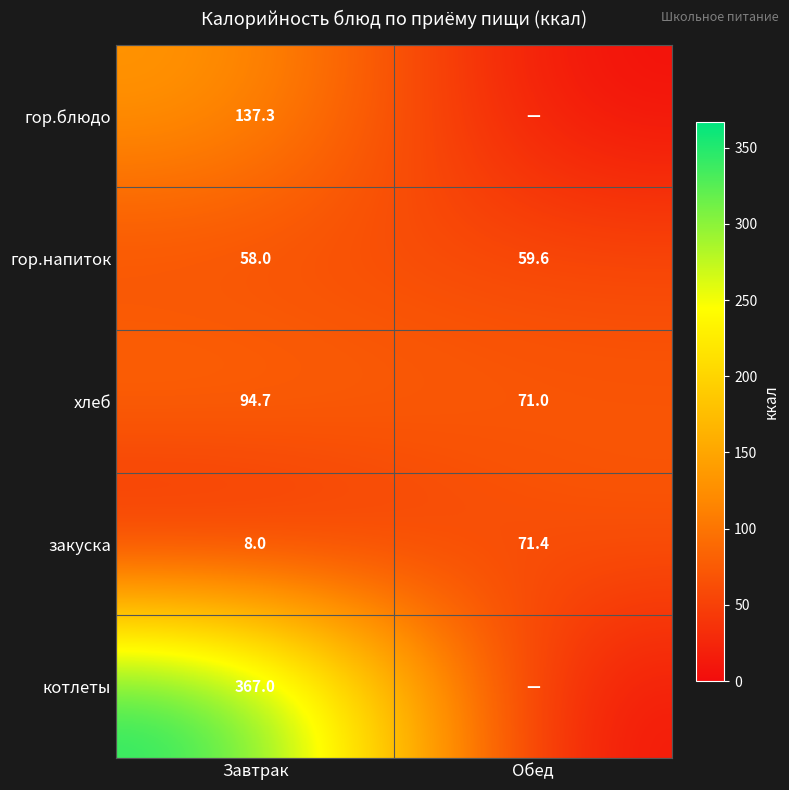

What is the highest value of the гор.напиток series?

59.6